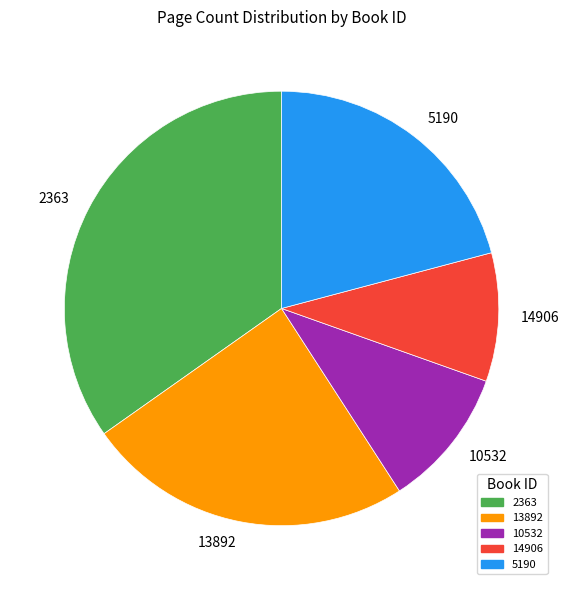

Which category has the biggest portion of the pie?

2363